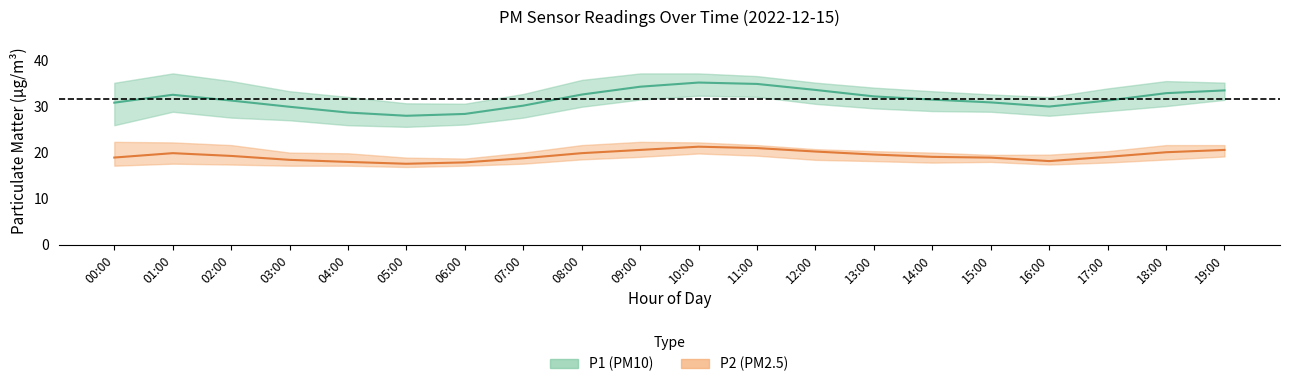

Reading right to left, extract all data points from this chart.

P1_mean: 19:00=33.4	18:00=32.8	17:00=31.2	16:00=29.9	15:00=30.8	14:00=31.4	13:00=32.1	12:00=33.5	11:00=34.8	10:00=35.1	09:00=34.2	08:00=32.5	07:00=30.1	06:00=28.3	05:00=27.9	04:00=28.6	03:00=29.9	02:00=31.2	01:00=32.5	00:00=30.7
P1_upper: 19:00=35.1	18:00=35.4	17:00=33.8	16:00=31.9	15:00=32.5	14:00=33.2	13:00=34.0	12:00=35.1	11:00=36.5	10:00=37.1	09:00=37.1	08:00=35.7	07:00=32.6	06:00=30.5	05:00=30.6	04:00=32.0	03:00=33.2	02:00=35.4	01:00=37.1	00:00=35.0
P1_lower: 19:00=31.4	18:00=30.0	17:00=28.9	16:00=27.9	15:00=28.8	14:00=28.9	13:00=29.5	12:00=30.5	11:00=32.0	10:00=32.2	09:00=31.4	08:00=29.9	07:00=27.5	06:00=26.0	05:00=25.5	04:00=25.9	03:00=26.9	02:00=27.5	01:00=28.8	00:00=25.9
P2_mean: 19:00=20.5	18:00=20.0	17:00=19.0	16:00=18.1	15:00=18.8	14:00=19.0	13:00=19.5	12:00=20.1	11:00=20.9	10:00=21.2	09:00=20.5	08:00=19.8	07:00=18.7	06:00=17.8	05:00=17.5	04:00=17.9	03:00=18.4	02:00=19.2	01:00=19.8	00:00=18.9
P2_upper: 19:00=21.6	18:00=21.6	17:00=20.2	16:00=19.5	15:00=19.4	14:00=19.9	13:00=20.2	12:00=20.7	11:00=21.6	10:00=22.1	09:00=22.2	08:00=21.6	07:00=19.9	06:00=18.6	05:00=18.8	04:00=19.8	03:00=19.9	02:00=21.6	01:00=22.1	00:00=22.2
P2_lower: 19:00=19.1	18:00=18.4	17:00=17.8	16:00=17.3	15:00=17.9	14:00=17.8	13:00=18.1	12:00=18.4	11:00=19.2	10:00=19.7	09:00=19.0	08:00=18.4	07:00=17.5	06:00=17.1	05:00=16.8	04:00=17.1	03:00=17.1	02:00=17.3	01:00=17.5	00:00=17.1